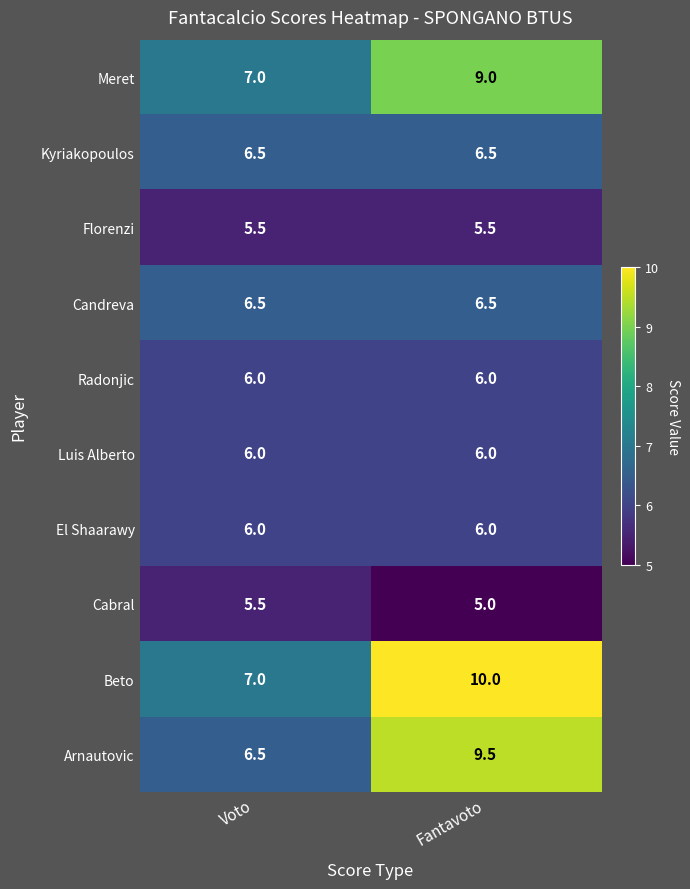

What is the spread (max minus min) of values at Fantavoto?

5.0